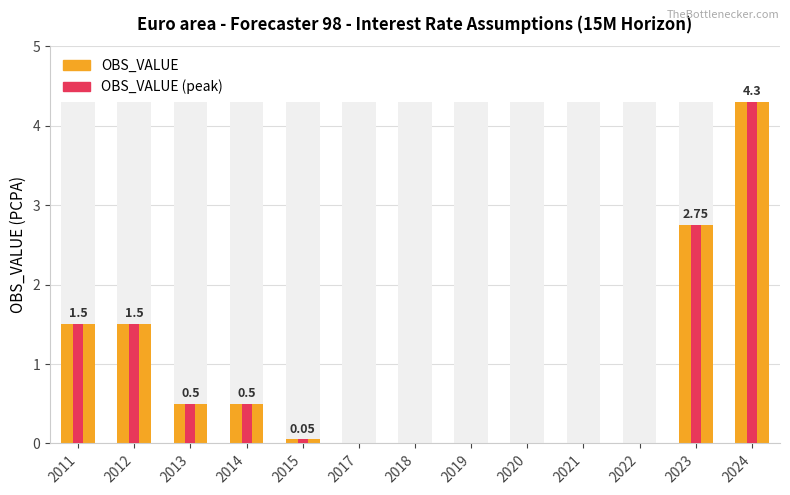

The OBS_VALUE (peak) series shows 0.0 at 2015. True or false?

False